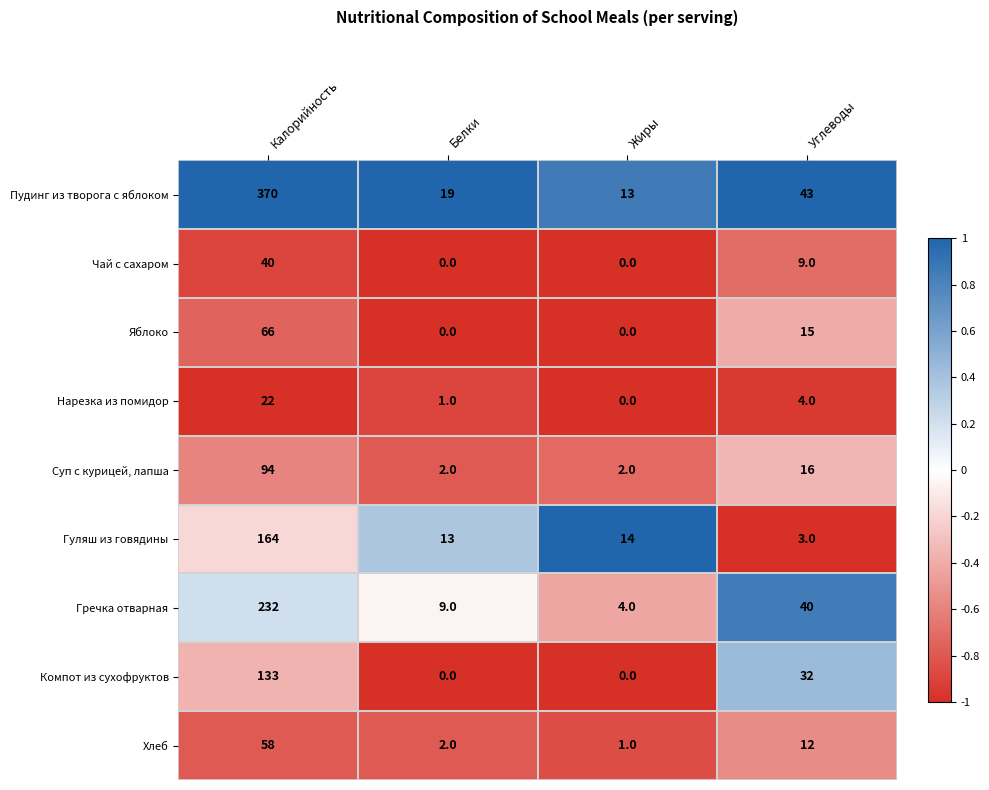

Which category has the highest value in the Суп с курицей, лапша series?

Калорийность